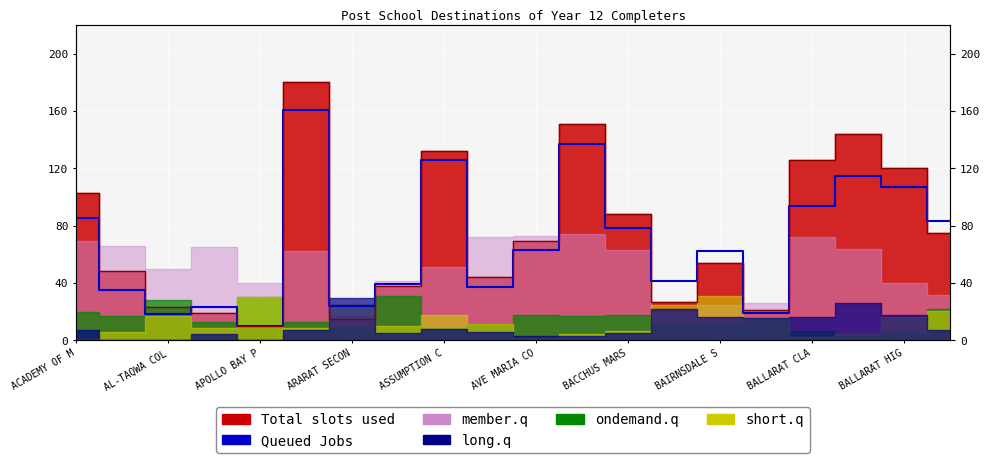

Is it true that the value at 19 is 32?

False